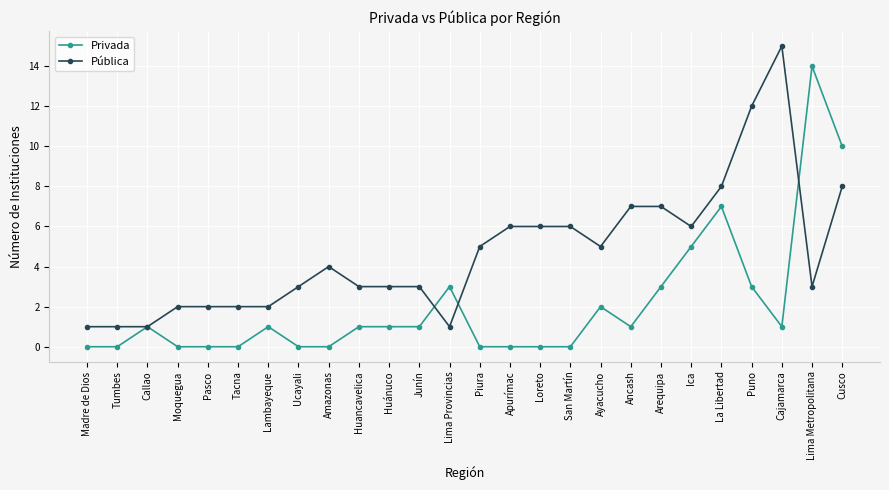

The value of Pública at Lima Provincias is 1. True or false?

True